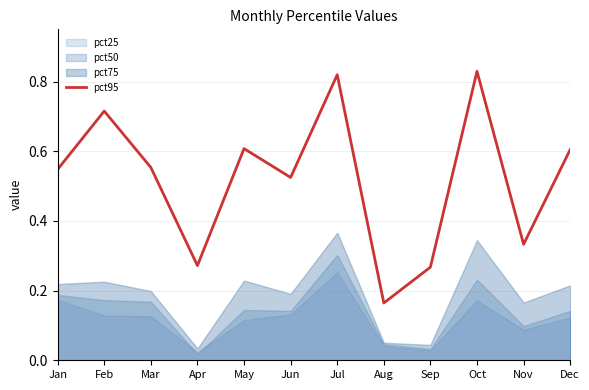

True or false: pct95 has a value of 0.5 at Sep.

False